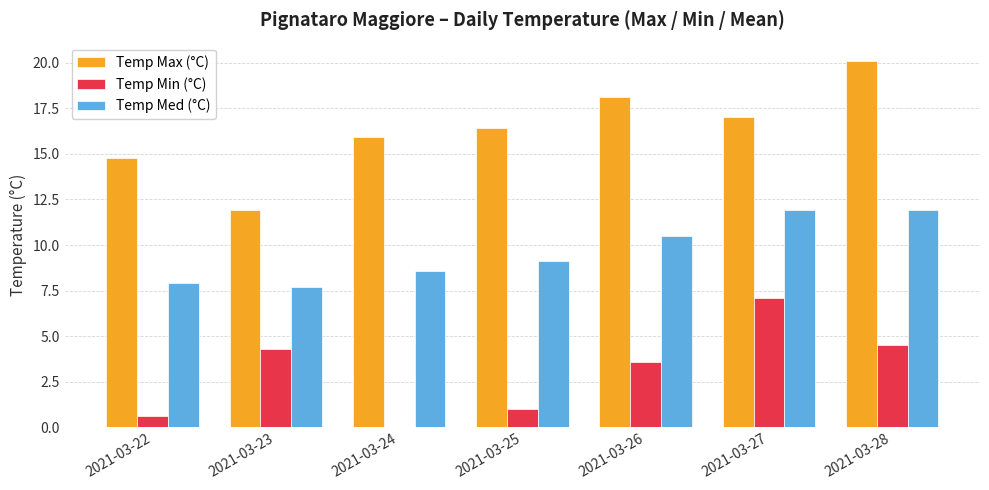

Is the value of Temp Max (°C) at 2021-03-25 greater than the value of Temp Min (°C) at 2021-03-26?

Yes